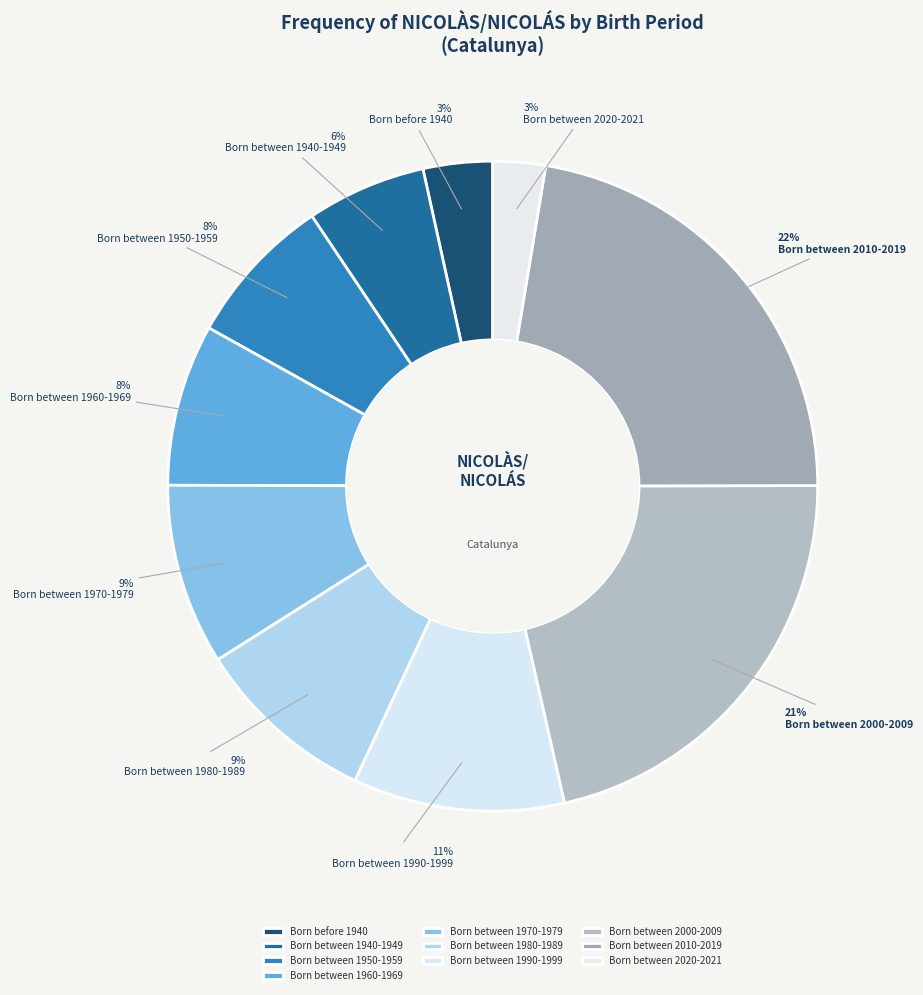

How many slices are in this pie chart?

10